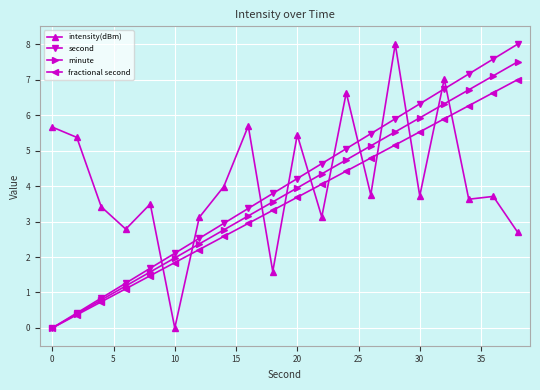

What is the value of the minute point at the 4th from the left?

1.2